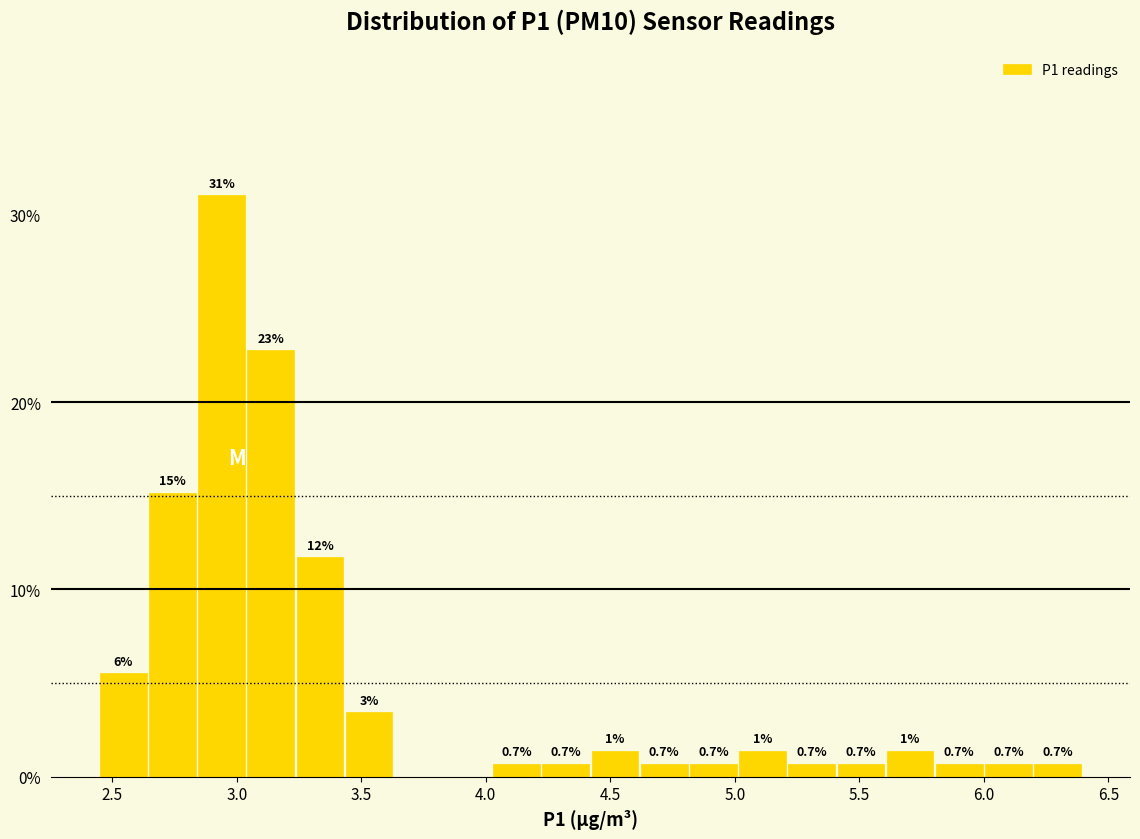

Around what value on the x-axis is the tallest bar? Give the approximate position of its centre, as read against the axis.

2.95